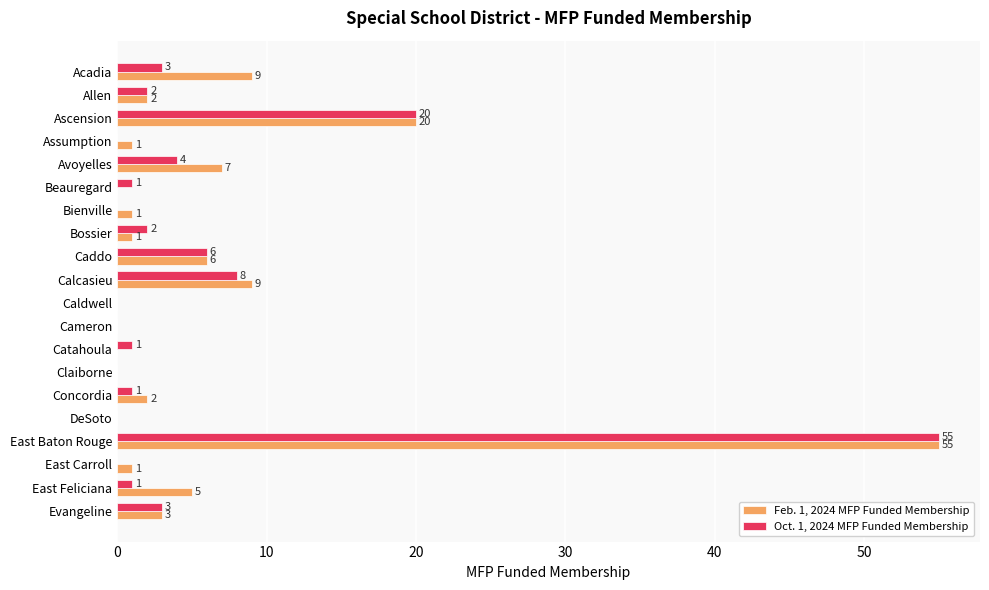

The value of Feb. 1, 2024 MFP Funded Membership at Bossier is 1. True or false?

True